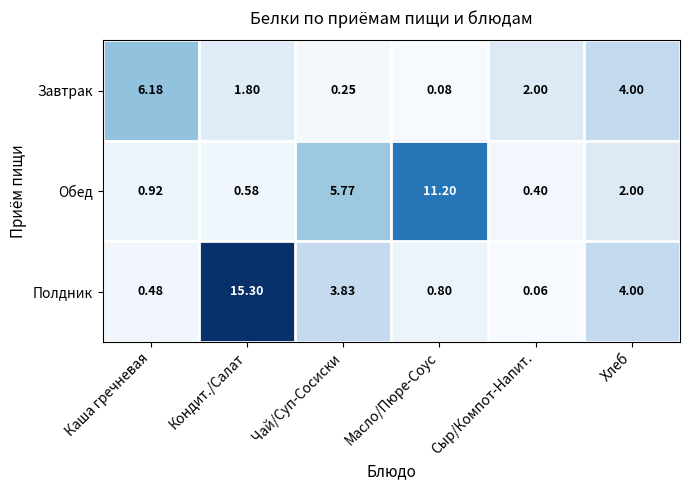

List the series in order of their overall mean, highest first.

Полдник, Обед, Завтрак